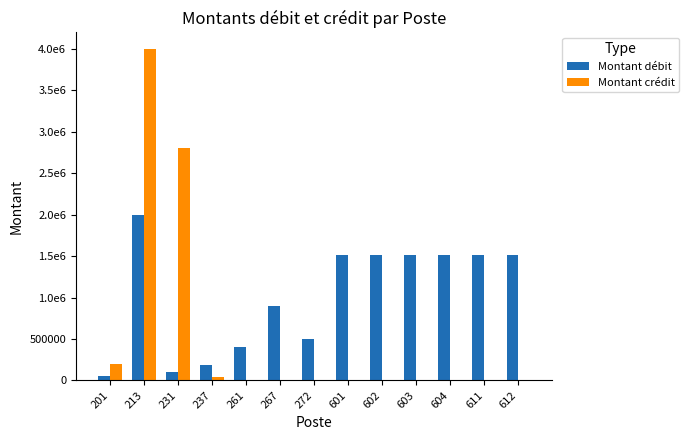

What is the spread (max minus min) of values at 602?

1520000